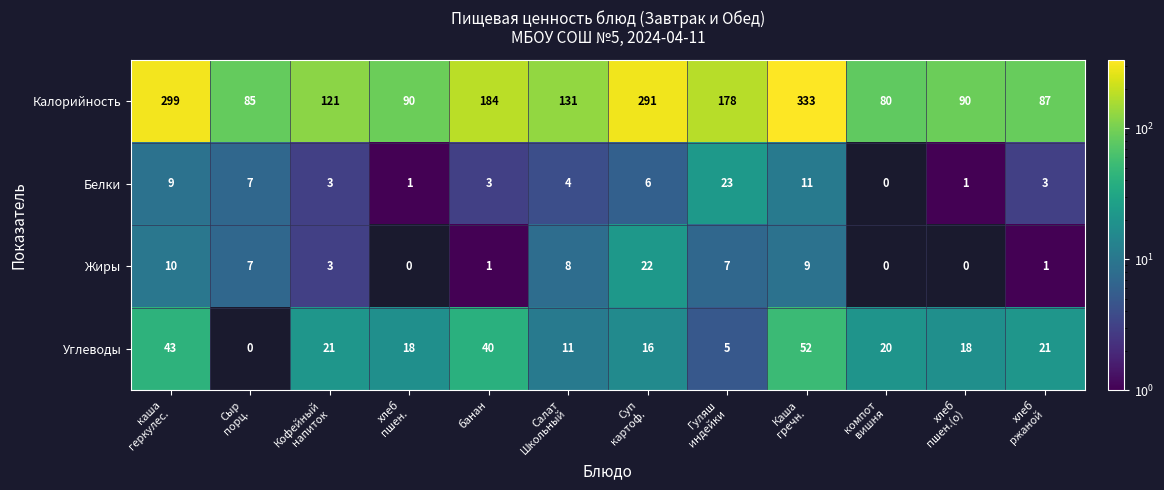

How many values in the Калорийность series are below 131?

6